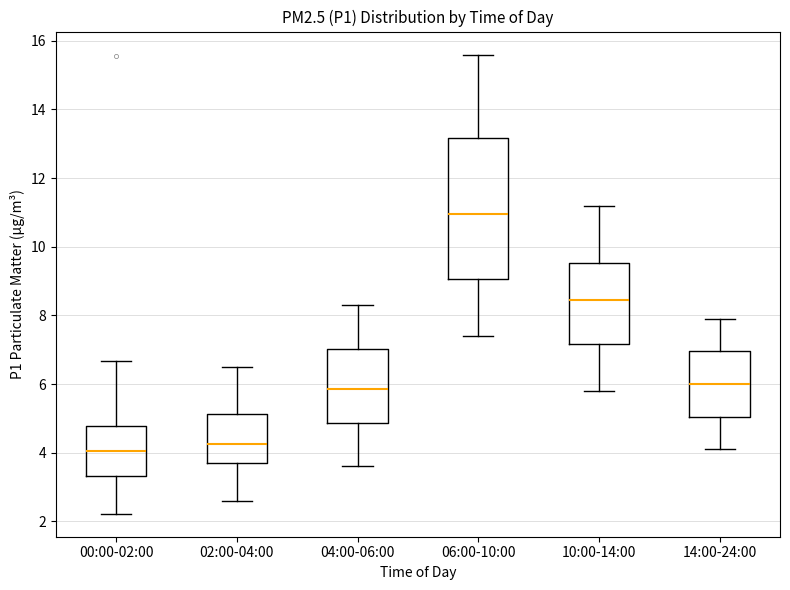

Comparing the boxes themselves (not the whiskers), which one is the tallest?

06:00-10:00